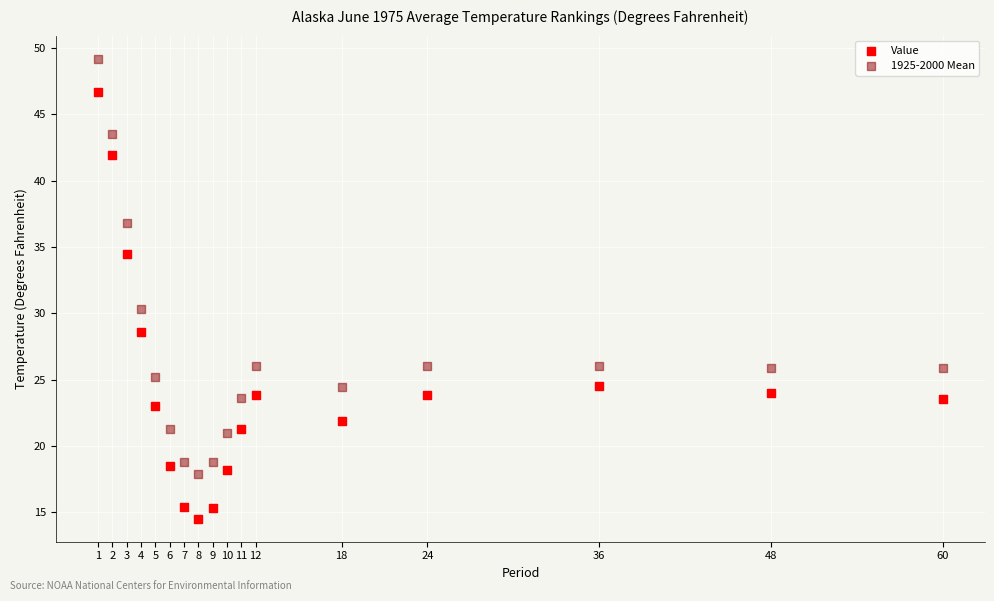

Across all data points, what is the range of Y values (max minus min)?

34.7